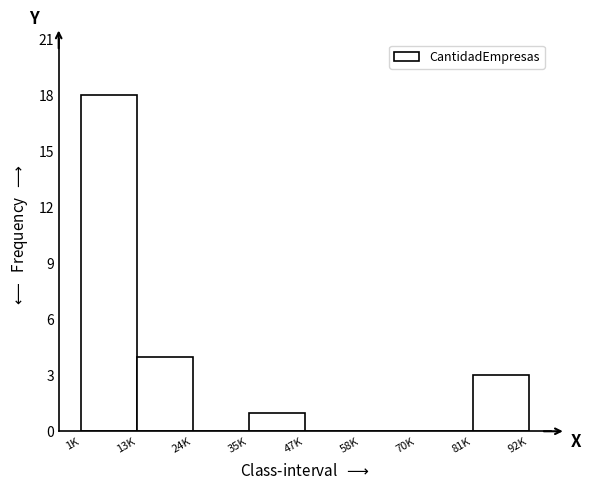

Reading right to left, extract all data points from this chart.

81K=3	70K=0	58K=0	47K=0	35K=1	24K=0	13K=4	1K=18